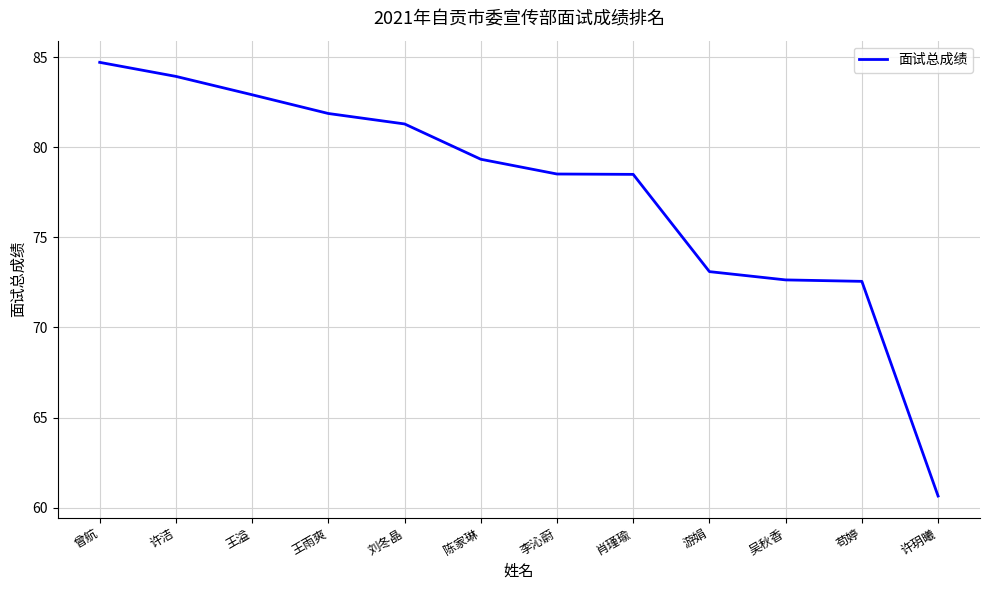

What is the sum of the values at 陈家琳 and 王溢?

162.3